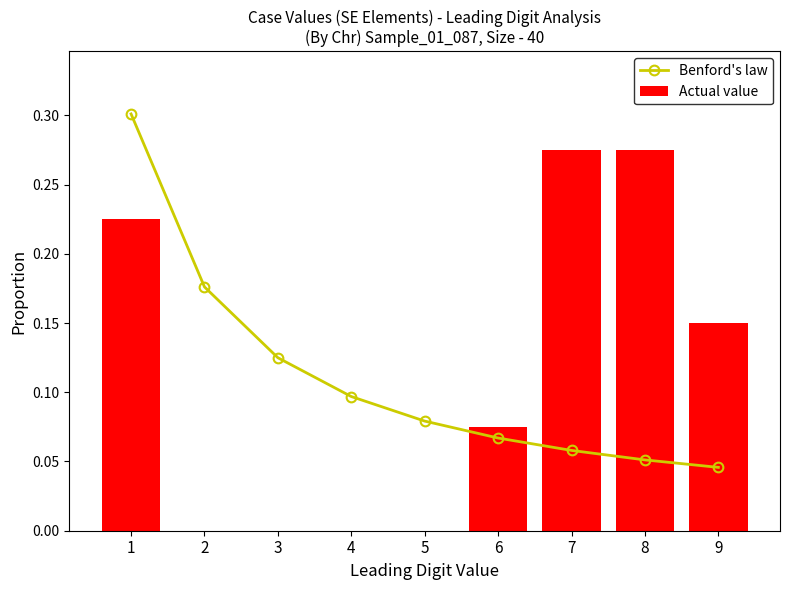

True or false: Benford's law has a value of 0.2 at 3.

False